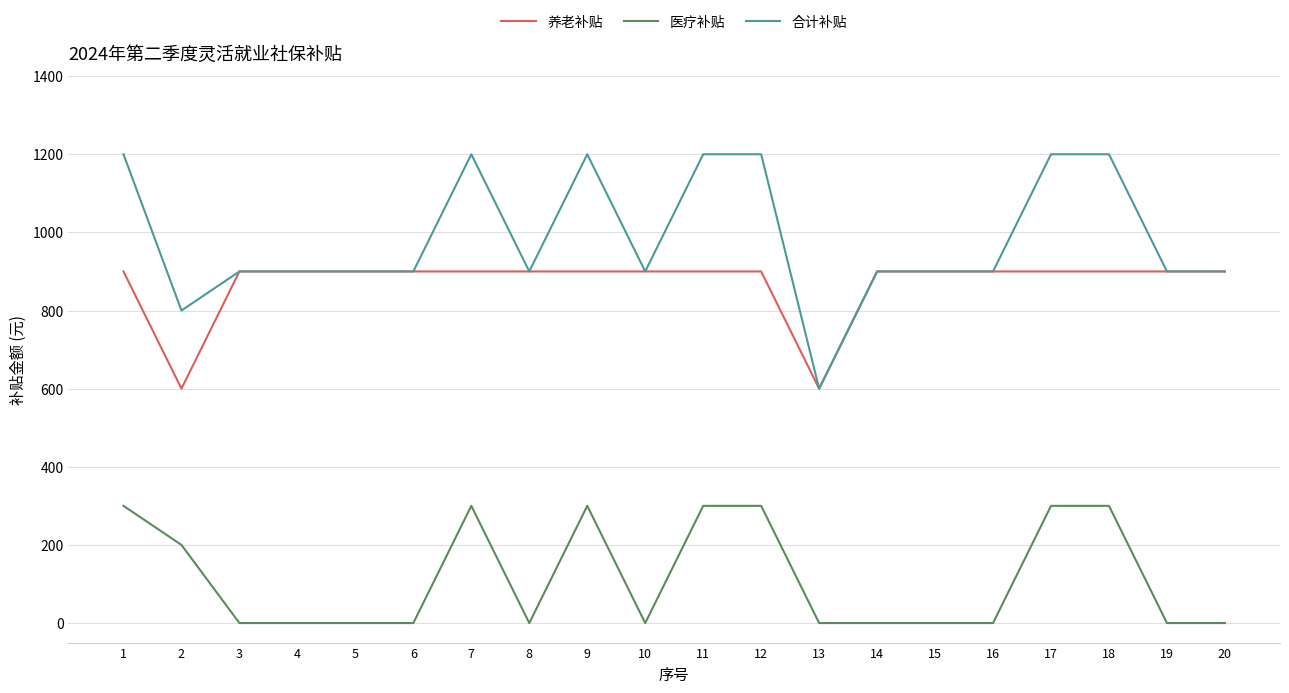

Rank the series by their maximum value, from lowest to highest.

医疗补贴, 养老补贴, 合计补贴